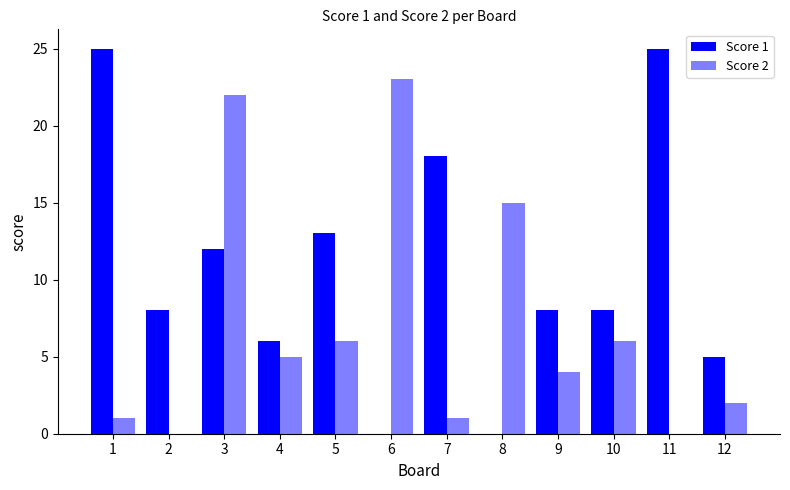

How many series are shown in this chart?

2